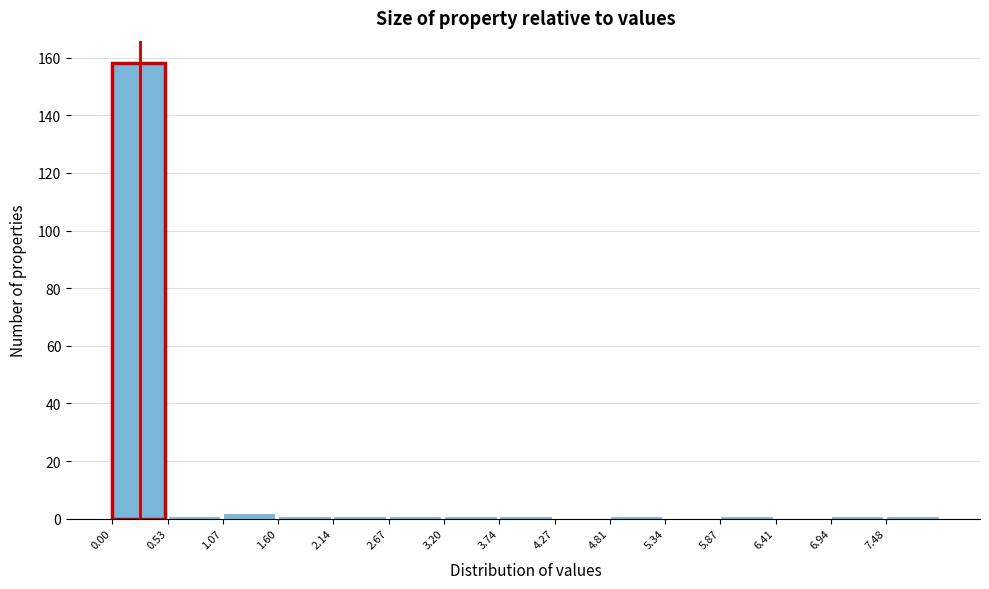

Reading left to right, transcribe this chart: for each bar, give the range it covers on the x-axis and its height. Neither the bar edges nor the heights are printed on the chart, so give them approximately, as read against the axes.

0.0 to 0.5: 158
0.5 to 1.1: under 2
1.1 to 1.6: 2
1.6 to 2.1: under 2
2.1 to 2.7: under 2
2.7 to 3.2: under 2
3.2 to 3.7: under 2
3.7 to 4.3: under 2
4.3 to 4.8: 0
4.8 to 5.3: under 2
5.3 to 5.9: 0
5.9 to 6.4: under 2
6.4 to 6.9: 0
6.9 to 7.5: under 2
7.5 to 8.0: under 2